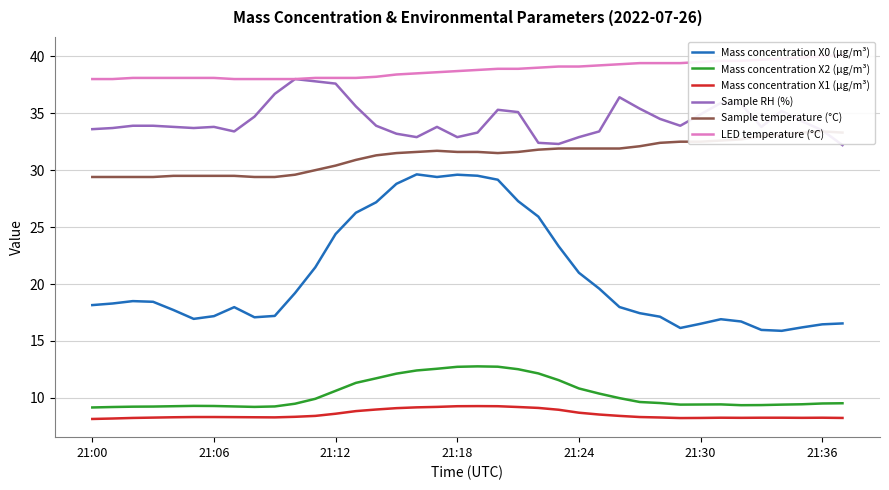

What is the difference between the maximum and minimum values in the Mass concentration X0 (μg/m³) series?

13.7